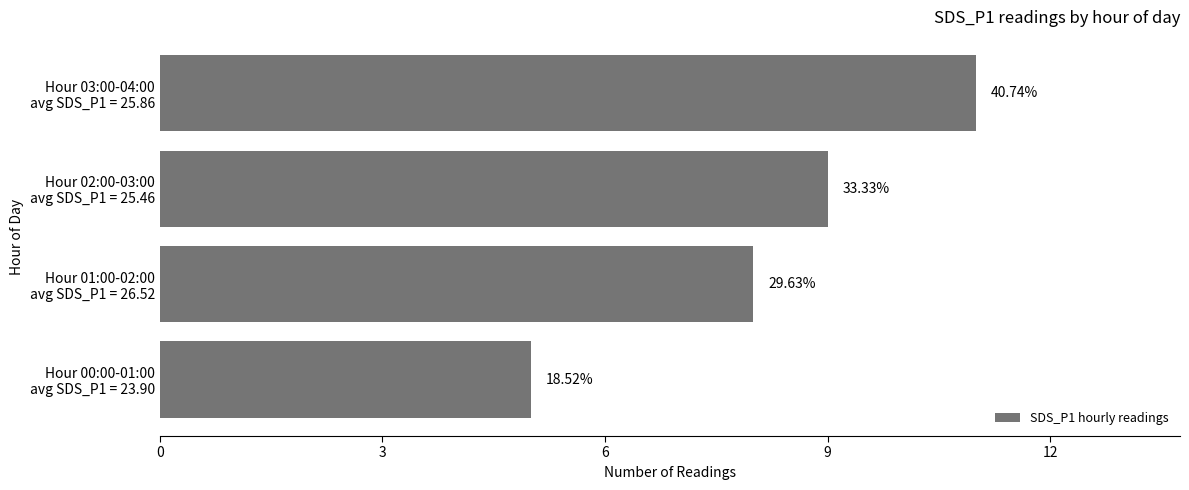

What is the difference between the maximum and minimum values?

6